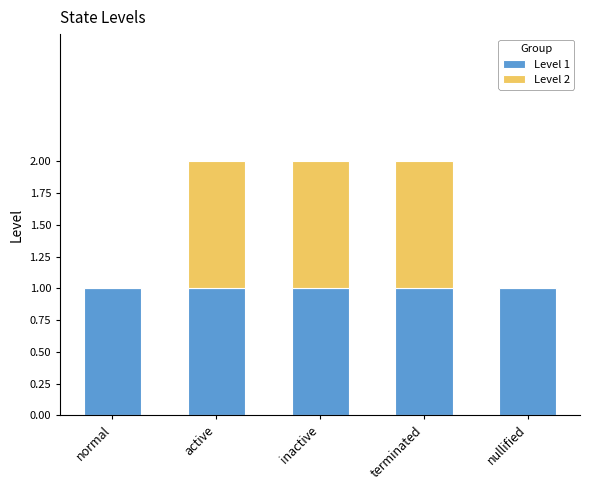

Is it true that Level 1 equals 1 at nullified?

True